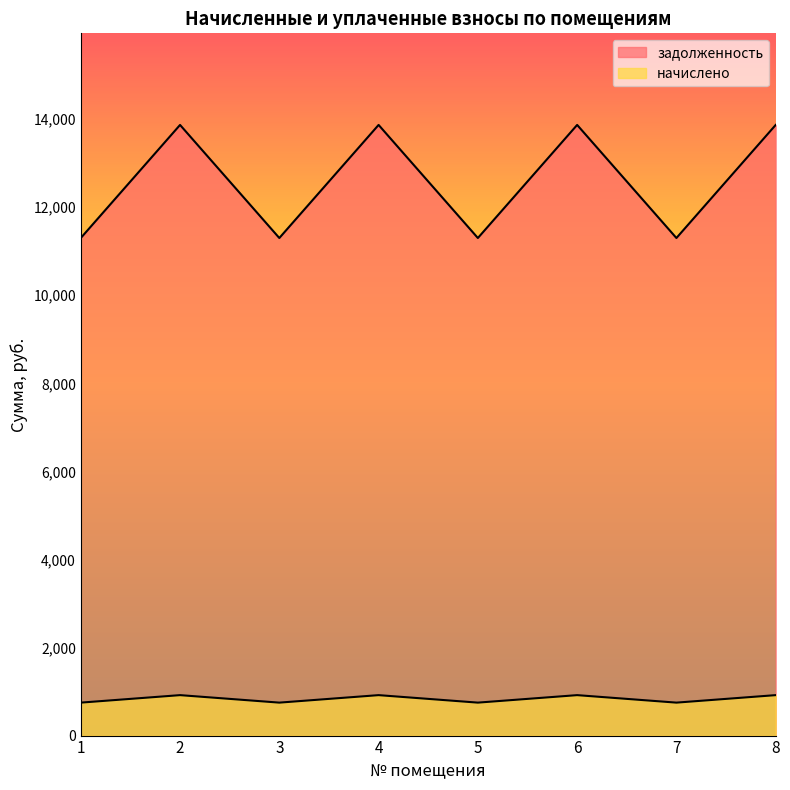

What is the minimum value for начислено?

748.4